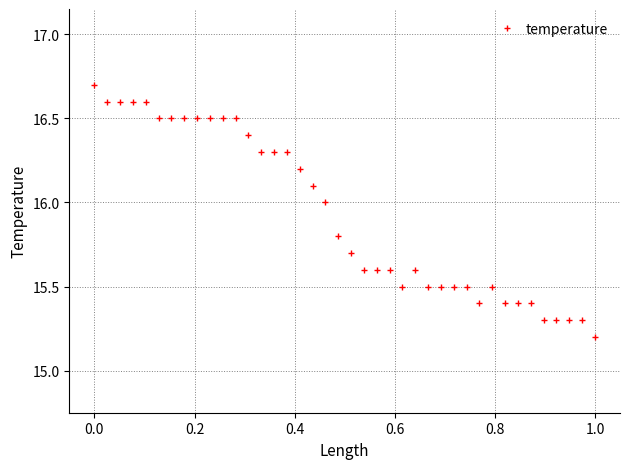

What is the value of the 22nd point from the left?

15.6